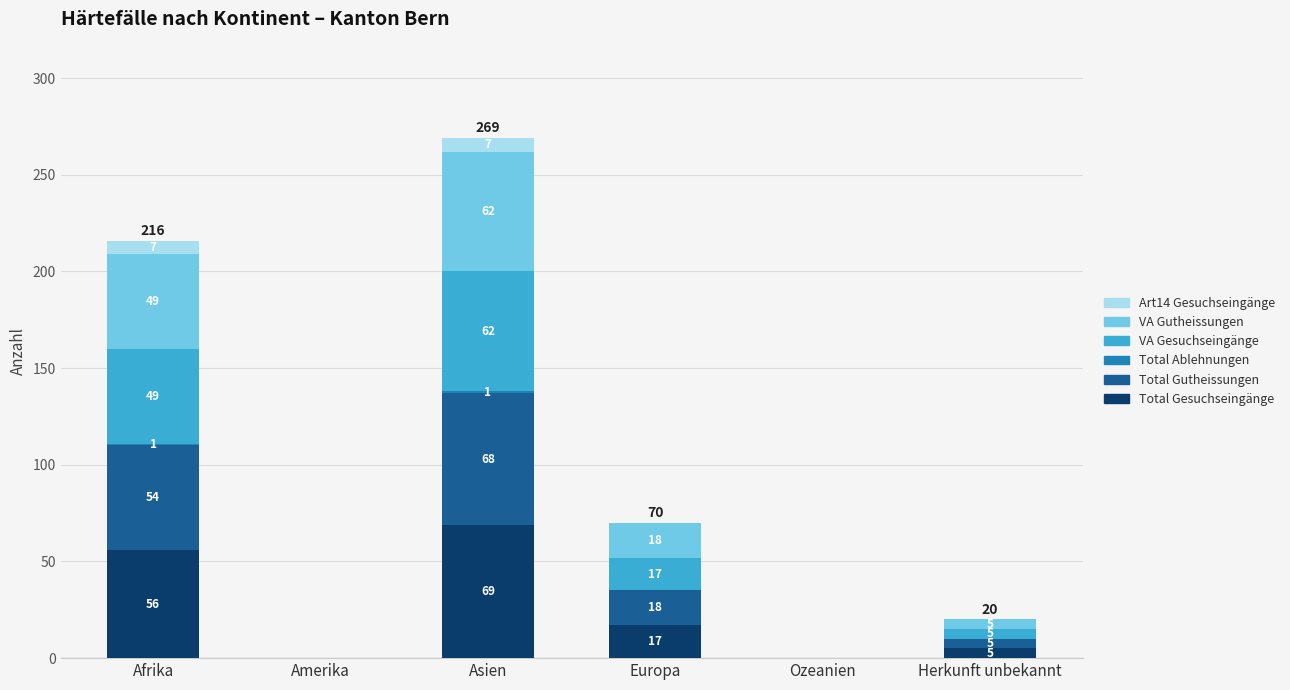

Where does the Total Gesuchseingänge series first go above 17?

Afrika